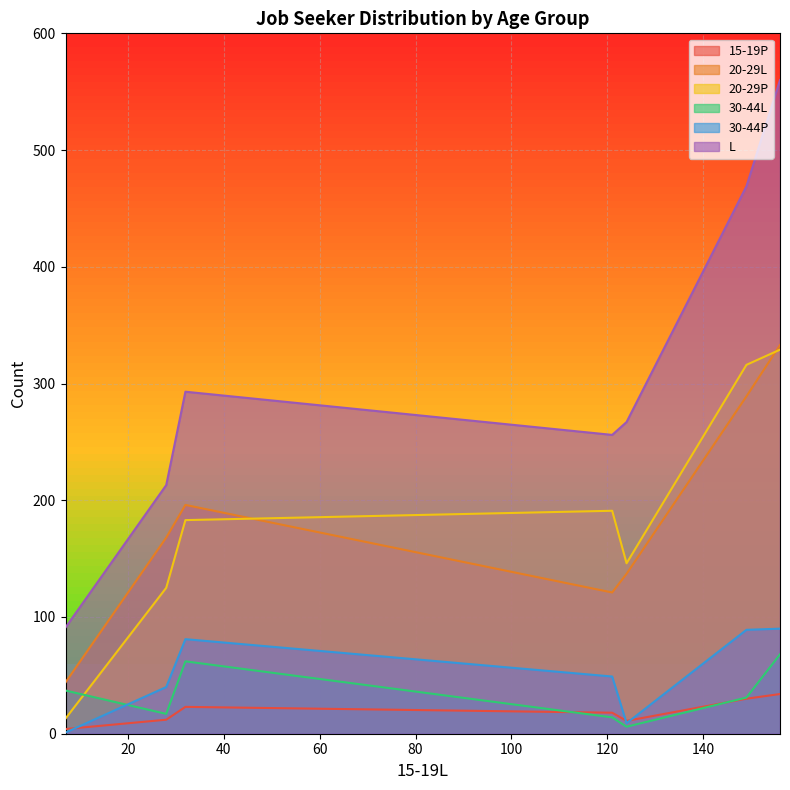

What is the maximum value shown in the chart?

560